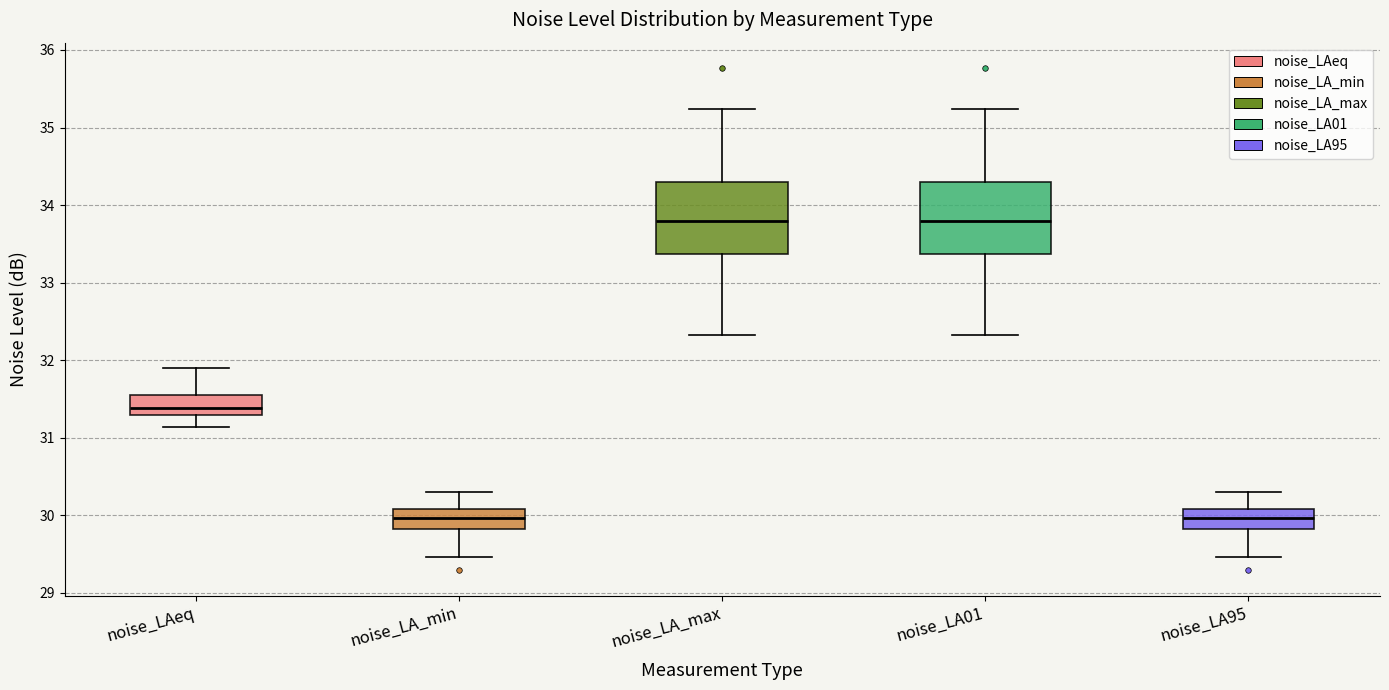

Reading left to right, transcribe this box plot: for each box, give where its median line is, the range the box spans, and where its two whiskers end, as read against the y-axis. The values are not printed on the chart, so give them approximately, as read against the axis.

noise_LAeq: median 31.4, box 31.3 to 31.6, whiskers 31.1 to 31.9
noise_LA_min: median 30.0, box 29.8 to 30.1, whiskers 29.5 to 30.3
noise_LA_max: median 33.8, box 33.4 to 34.3, whiskers 32.3 to 35.2
noise_LA01: median 33.8, box 33.4 to 34.3, whiskers 32.3 to 35.2
noise_LA95: median 30.0, box 29.8 to 30.1, whiskers 29.5 to 30.3